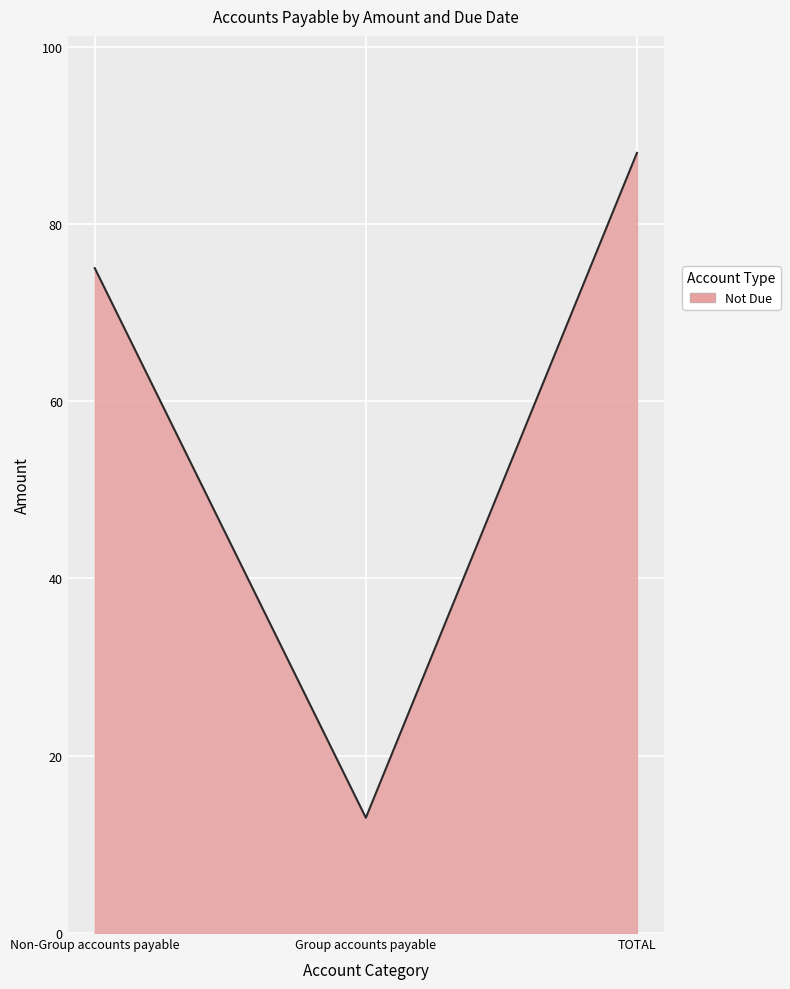

List the labels in order of value, smallest first.

Group accounts payable, Non-Group accounts payable, TOTAL